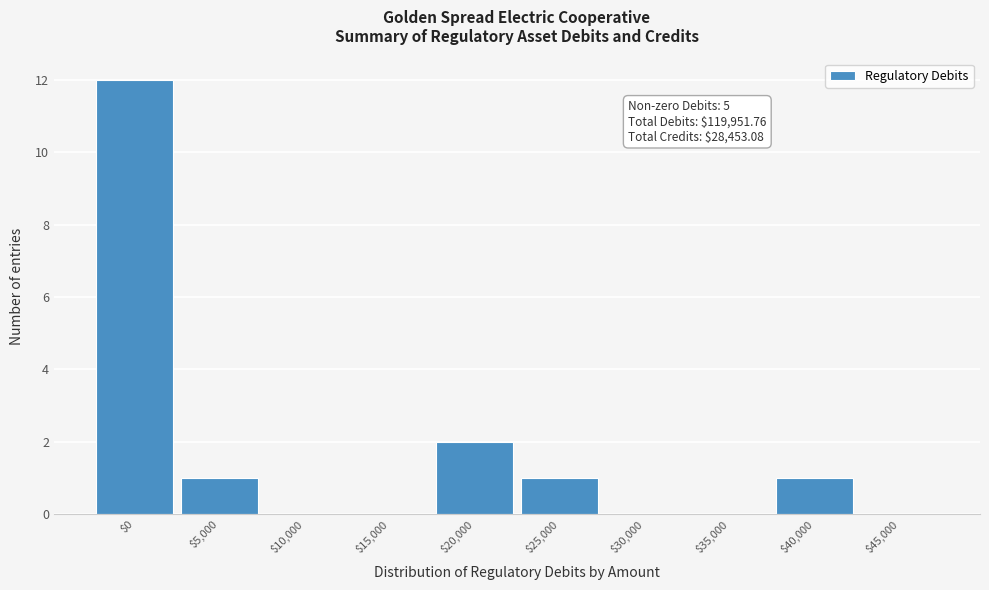

What is the sum of all values?

17